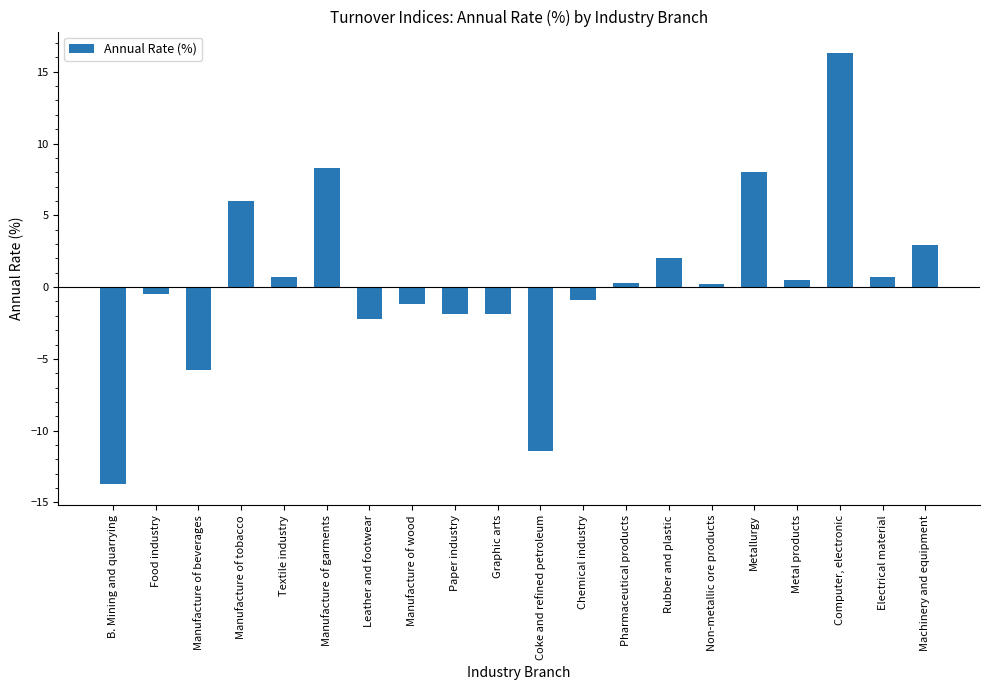

At which label does the data first exceed 0?

Manufacture of tobacco